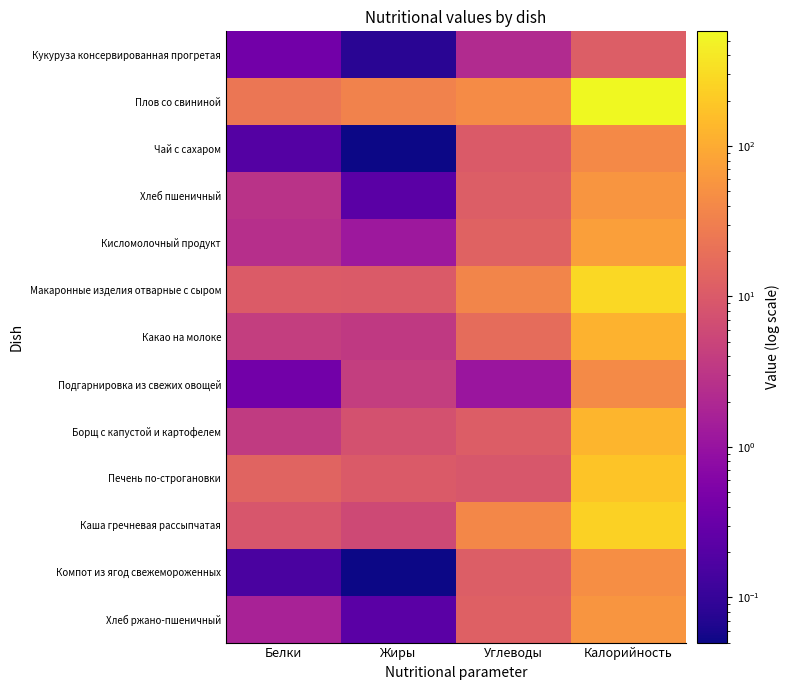

Reading right to left, extract all data points from this chart.

Кукуруза консервированная прогретая: Калорийность=11.4	Углеводы=2.2	Жиры=0.1	Белки=0.4
Плов со свининой: Калорийность=577.7	Углеводы=44.0	Жиры=34.2	Белки=23.6
Чай с сахаром: Калорийность=41.5	Углеводы=10.1	Жиры=0.1	Белки=0.2
Хлеб пшеничный: Калорийность=55.8	Углеводы=11.5	Жиры=0.2	Белки=2.8
Кисломолочный продукт: Калорийность=73.0	Углеводы=13.1	Жиры=1.2	Белки=2.5
Макаронные изделия отварные с сыром: Калорийность=280.3	Углеводы=36.7	Жиры=10.2	Белки=10.4
Какао на молоке: Калорийность=118.5	Углеводы=17.6	Жиры=3.5	Белки=4.1
Подгарнировка из свежих овощей: Калорийность=42.4	Углеводы=1.1	Жиры=4.0	Белки=0.4
Борщ с капустой и картофелем: Калорийность=128.0	Углеводы=10.9	Жиры=7.7	Белки=3.7
Печень по-строгановки: Калорийность=182.3	Углеводы=9.1	Жиры=10.1	Белки=13.8
Каша гречневая рассыпчатая: Калорийность=245.9	Углеводы=39.5	Жиры=5.9	Белки=8.7
Компот из ягод свежемороженных: Калорийность=46.7	Углеводы=11.4	Жиры=0.1	Белки=0.2
Хлеб ржано-пшеничный: Калорийность=57.0	Углеводы=12.1	Жиры=0.2	Белки=1.7